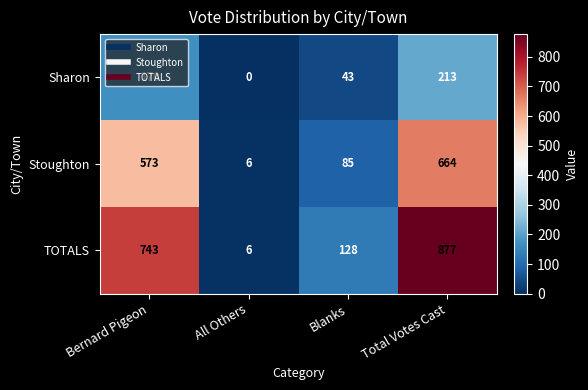

What is the spread (max minus min) of values at Total Votes Cast?

664